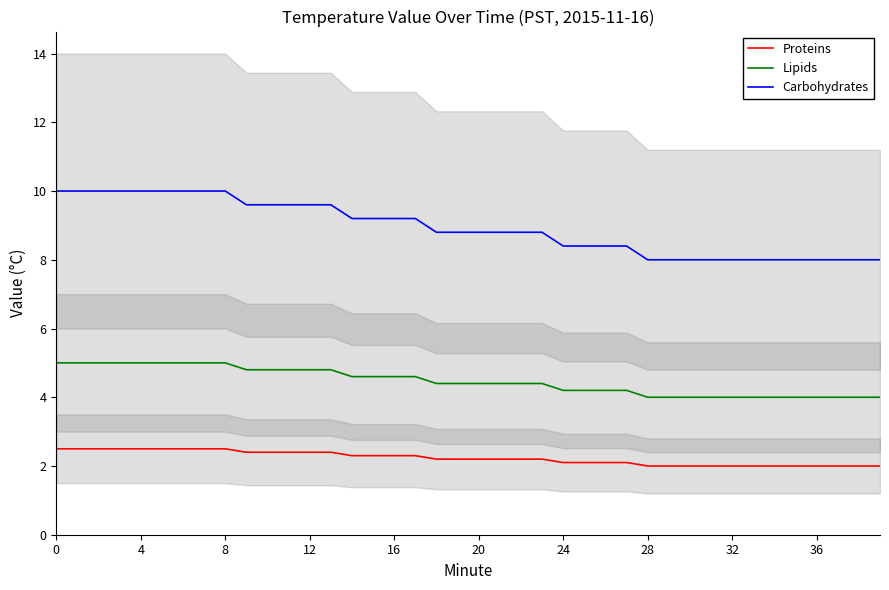

True or false: Lipids has a value of 4.4 at 22.

True